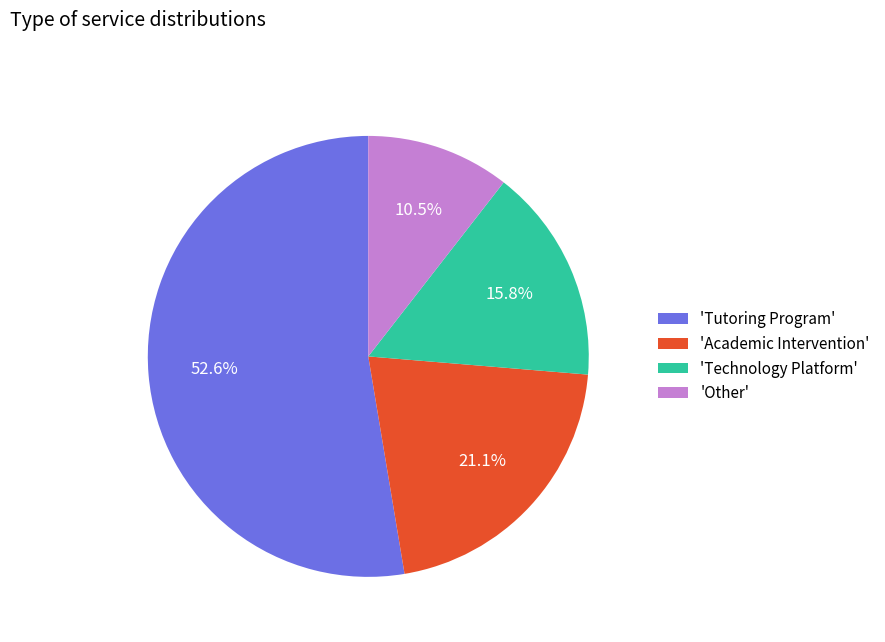

Between 'Other' and 'Tutoring Program', which is larger?

'Tutoring Program'